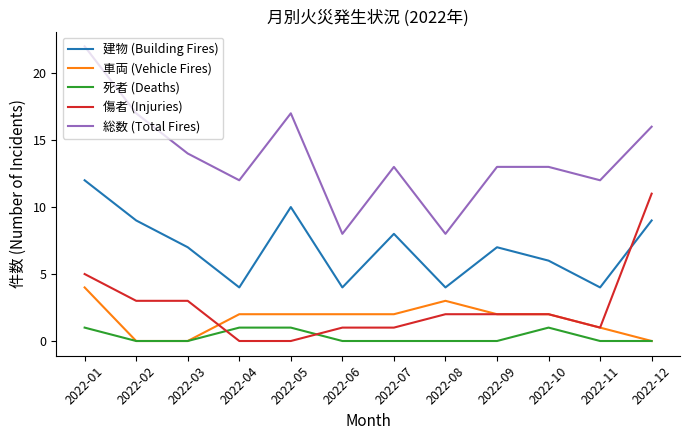

Where is the first local maximum for 建物 (Building Fires)?

2022-05